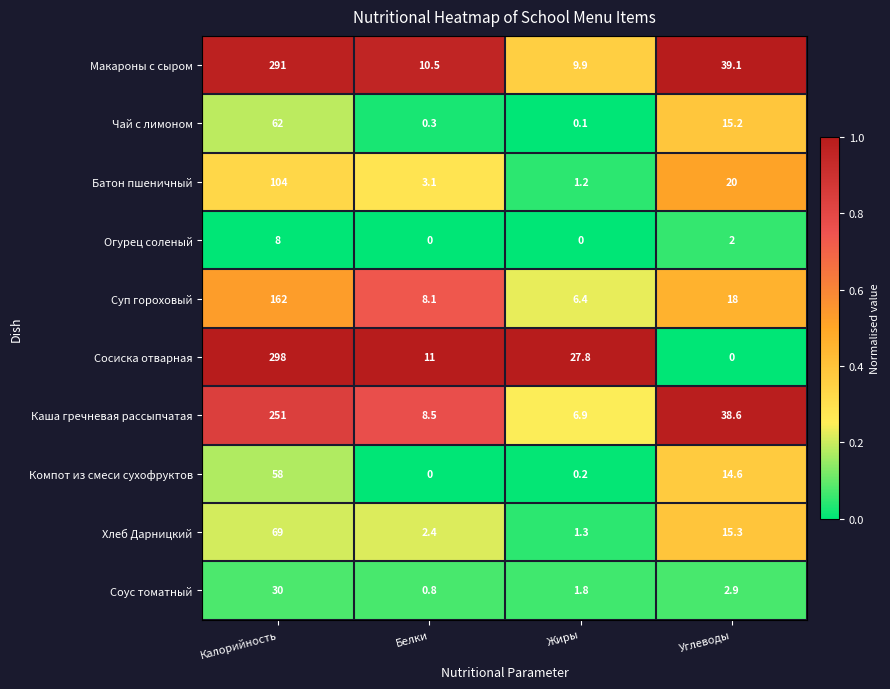

What is the difference between the highest and lowest values at Жиры?

27.8